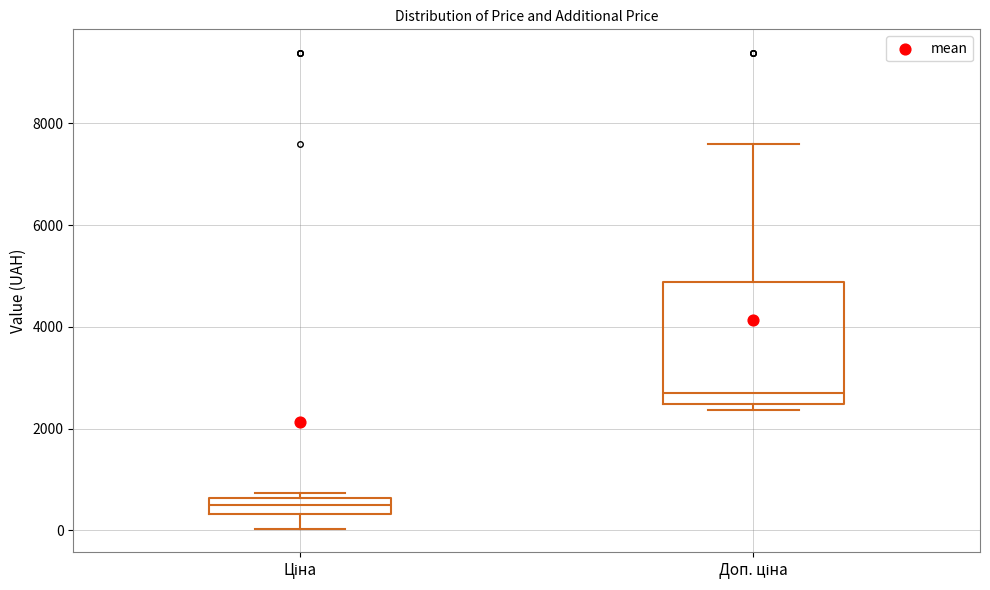

Reading left to right, read every box against the y-axis: the position of its median line, the range the box covers, and the ends of its whiskers. The values are not printed on the chart, so give them approximately, as read against the axis.

Ціна: median 400 (inside the box), box 400 to 600, whiskers 0 to 800
Доп. ціна: median 2800, box 2400 to 4800, whiskers 2400 (just below the box's lower edge) to 7600